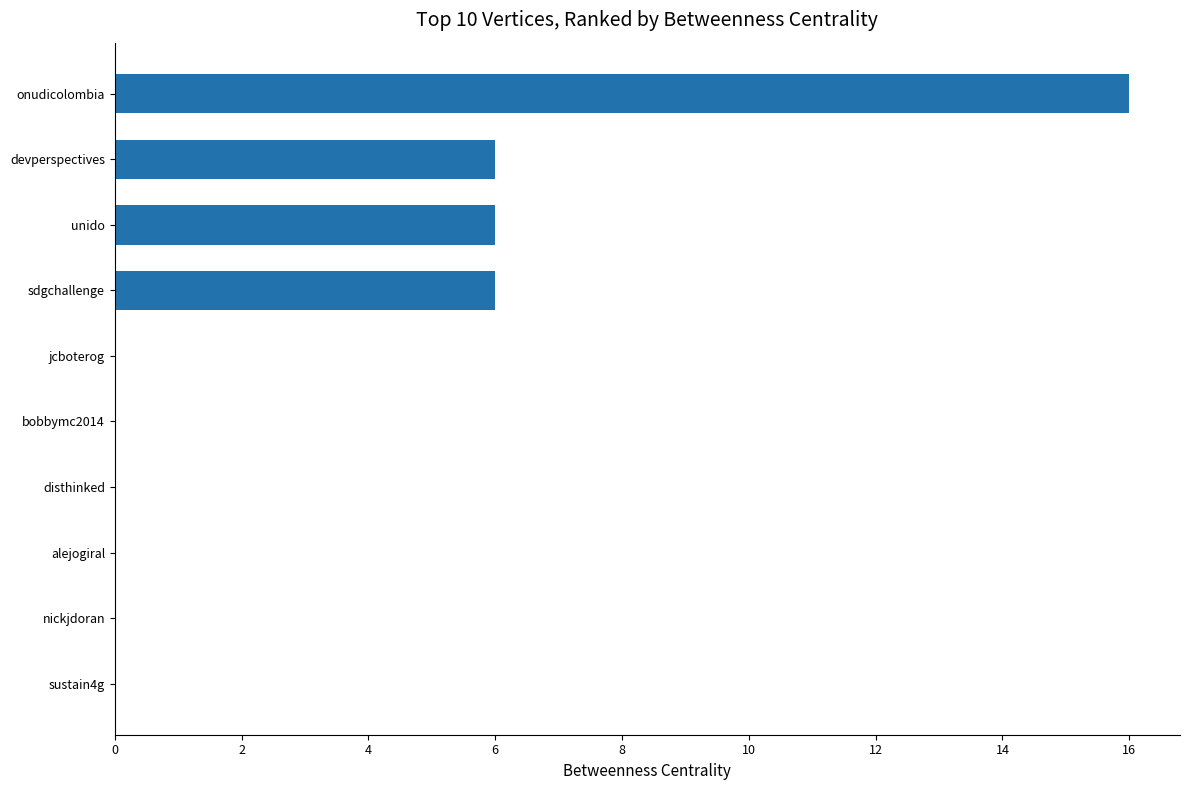

The chart shows a value of 0 at nickjdoran. True or false?

True